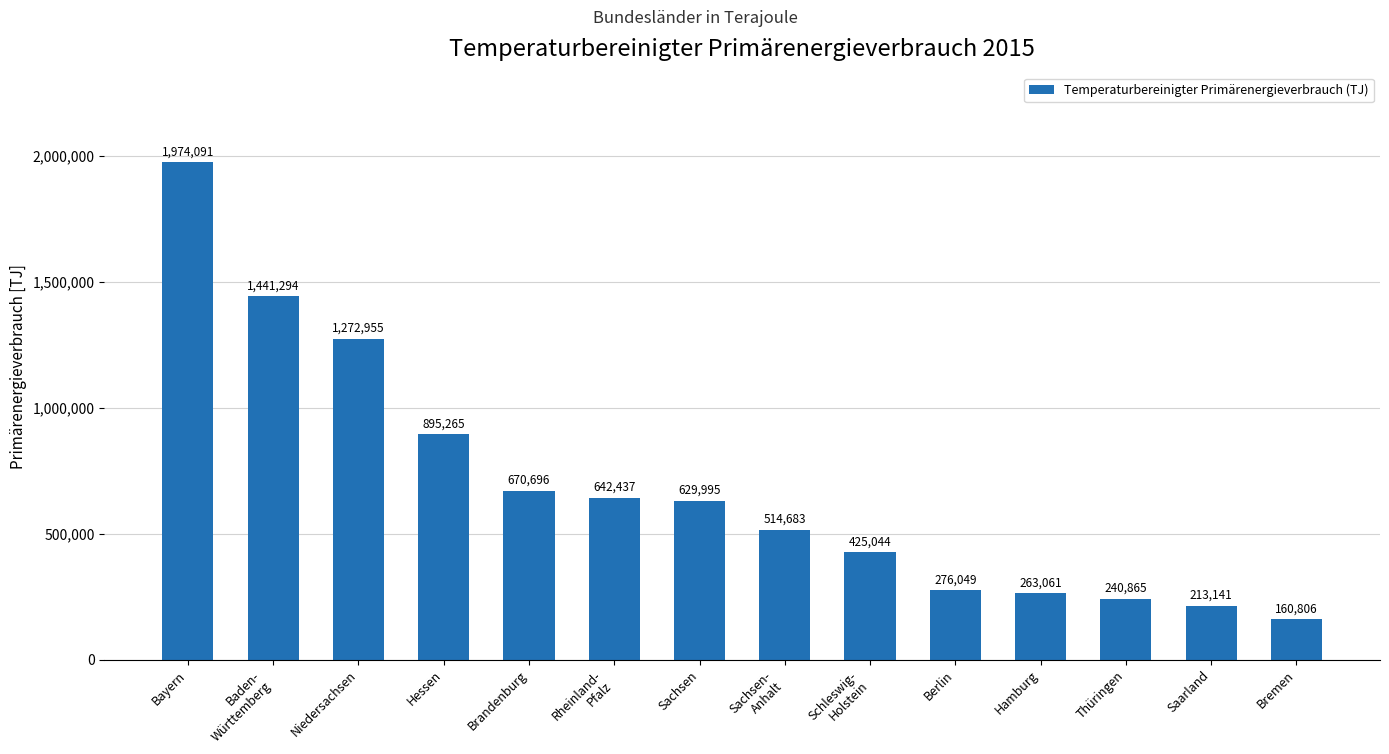

Reading left to right, extract all data points from this chart.

1974091	1441294	1272955	895265	670696	642437	629995	514683	425044	276049	263061	240865	213141	160806